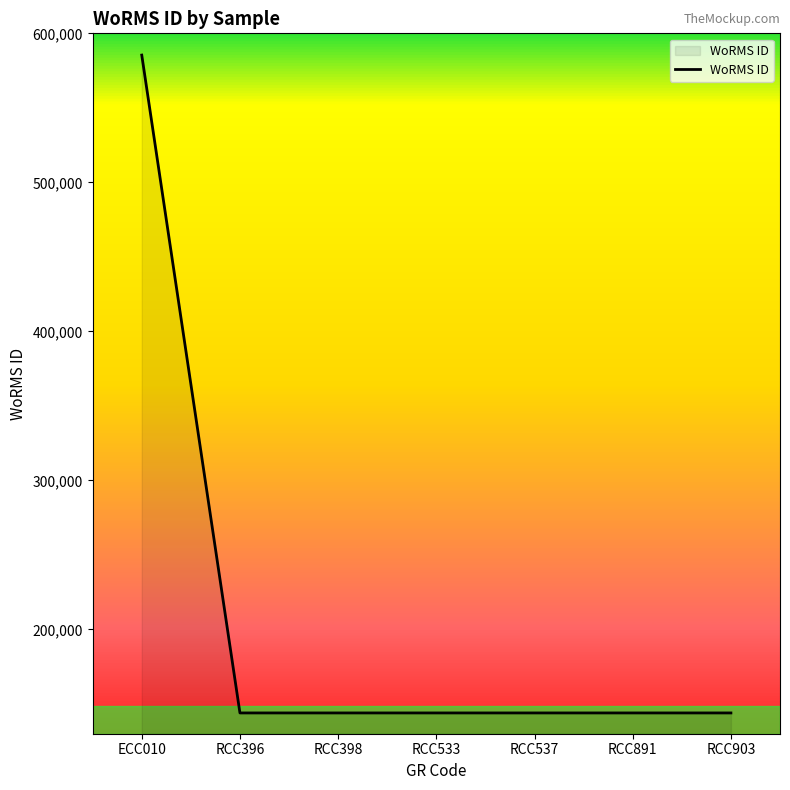

What is the greatest value displayed?

585403